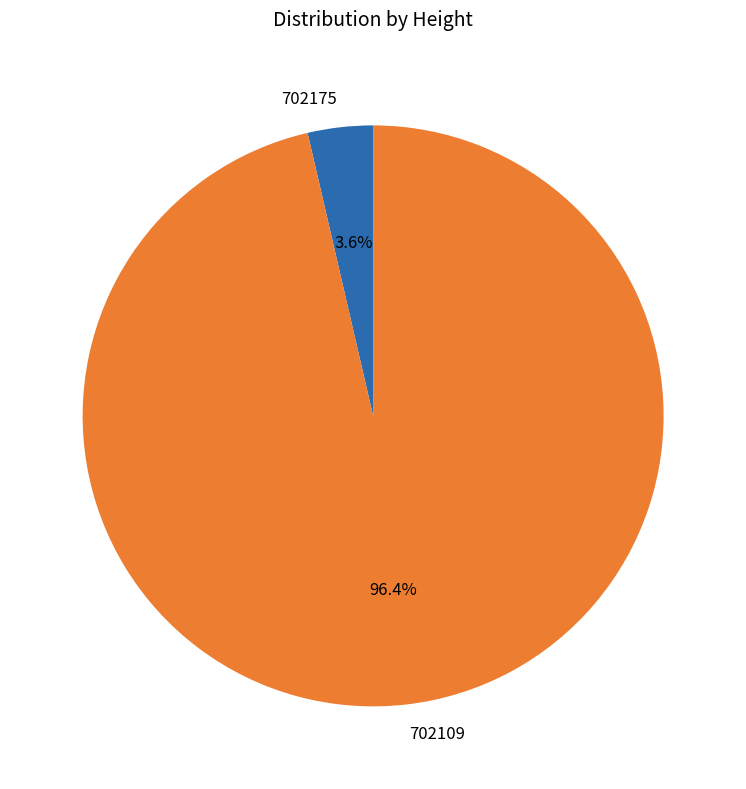

Combined, what portion of the pie is 702109 and 702175?

100.0%